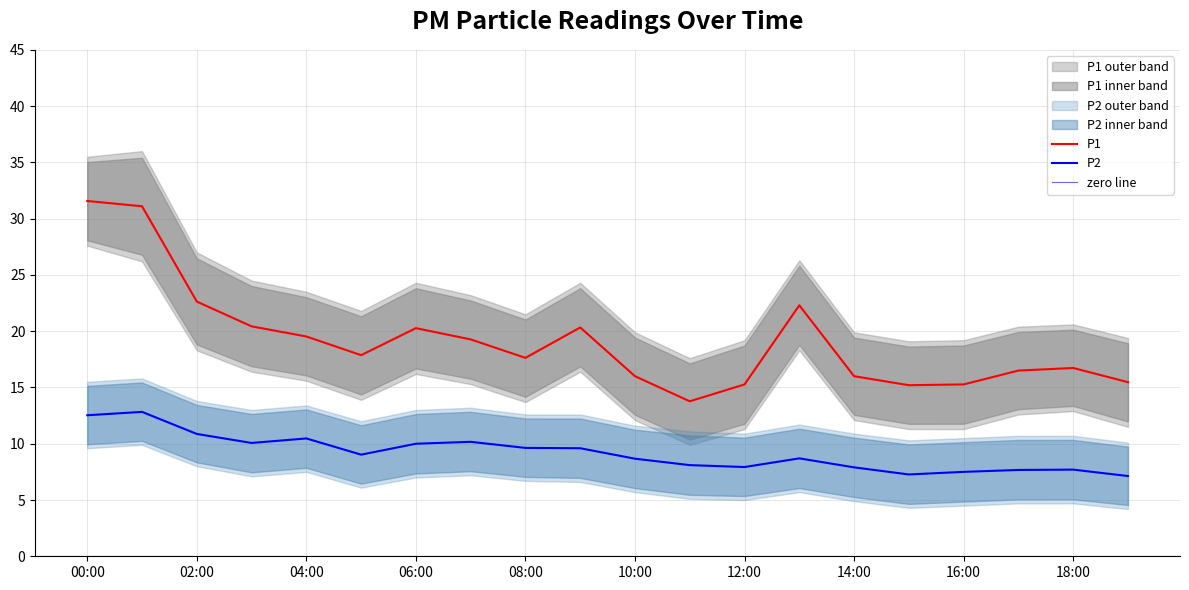

In P2_upper, how many points are higher than both neighbors (excluding endpoints)?

4